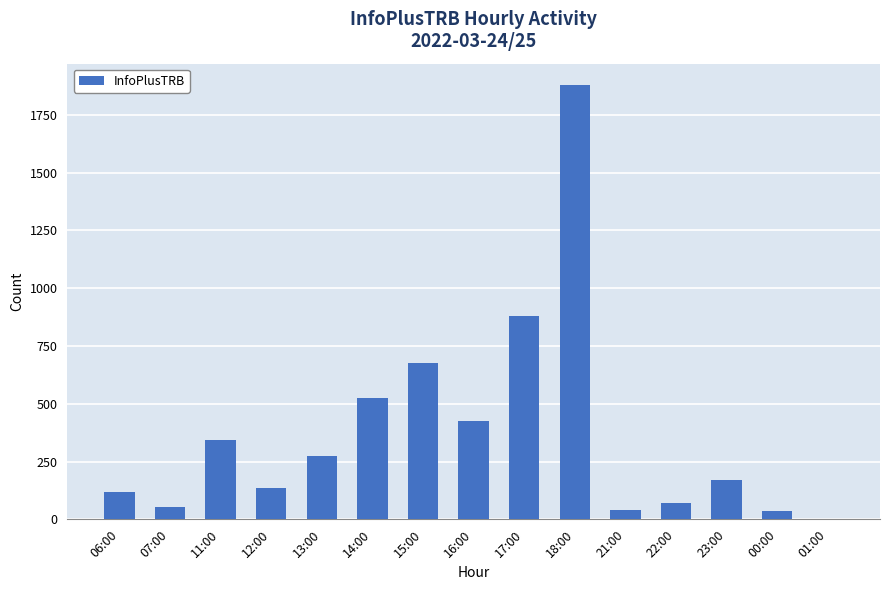

What is the greatest value displayed?

1877